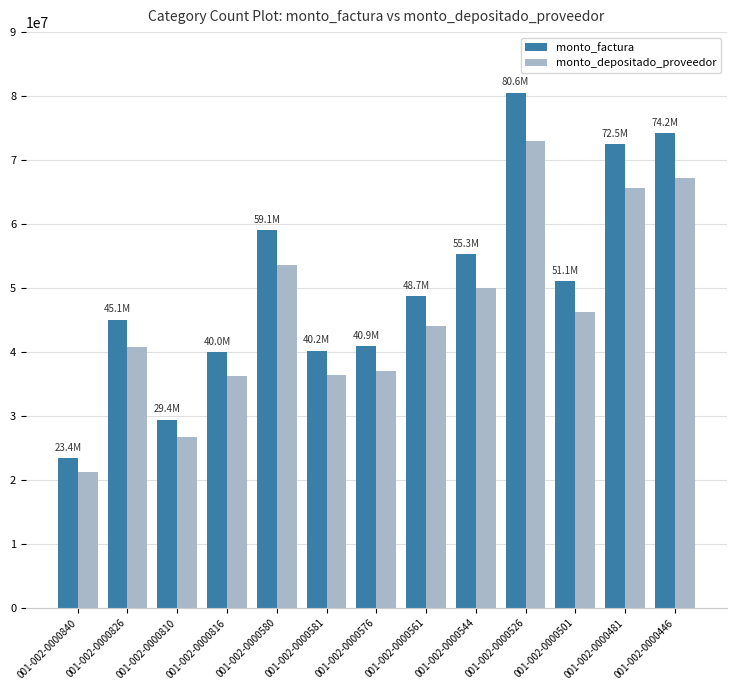

What is the label of the 11th bar from the left?

001-002-0000501